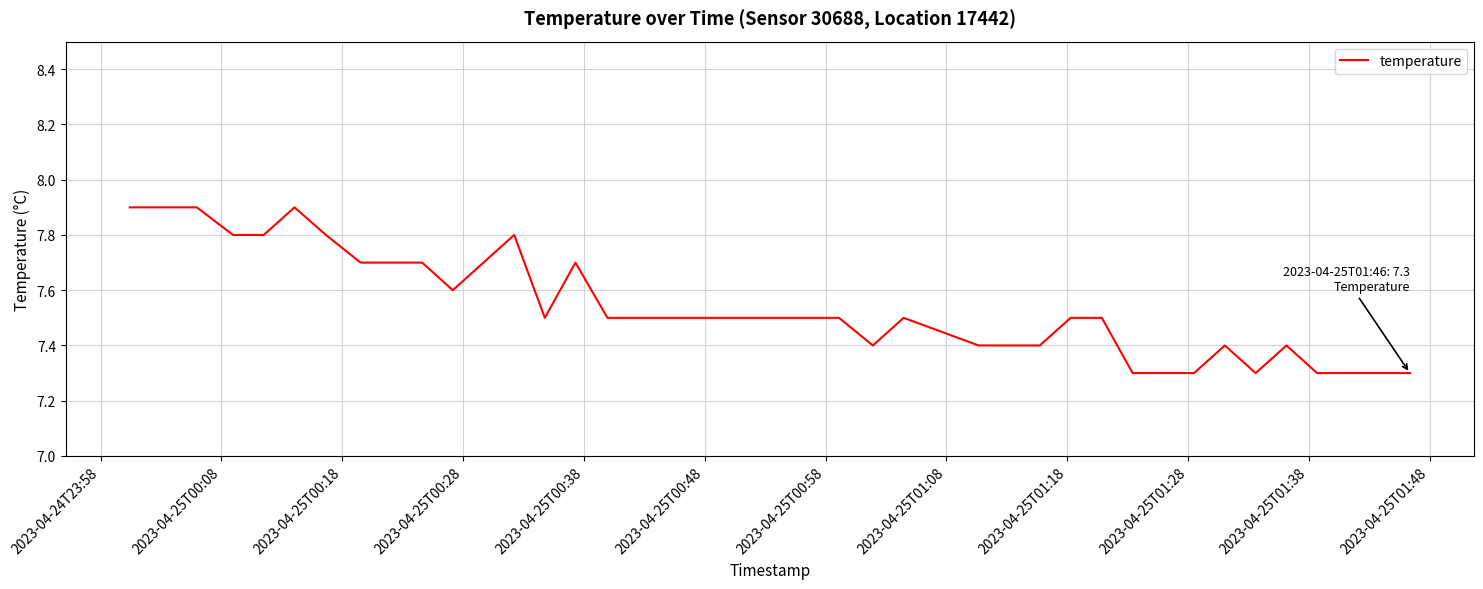

What is the greatest value displayed?

7.9